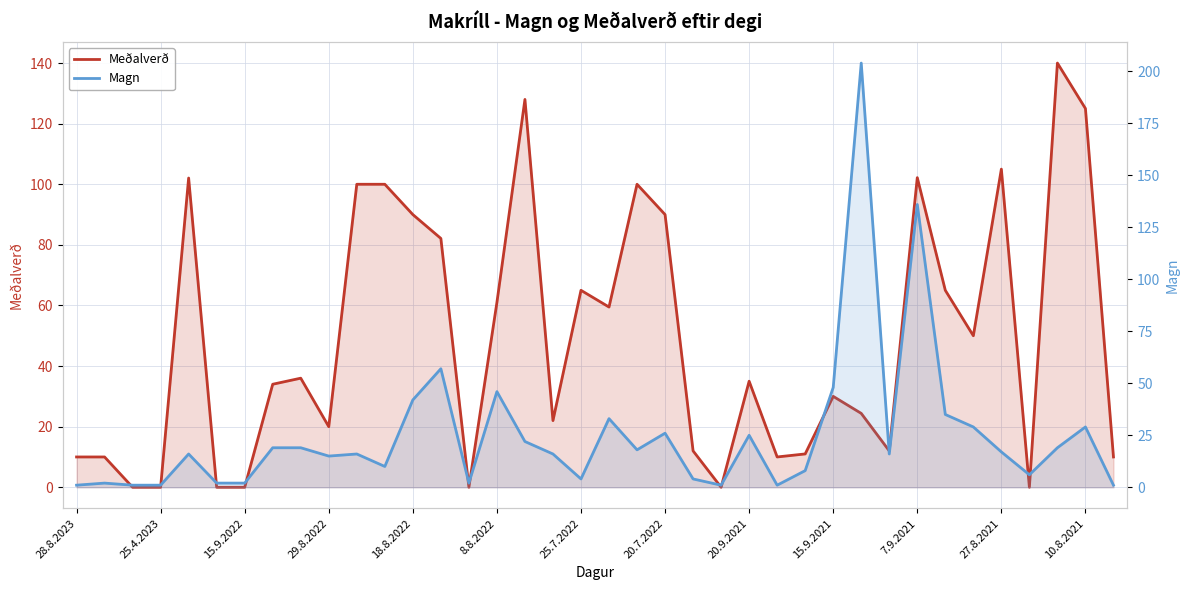

What is the spread (max minus min) of values at 15.9.2021?

18.0